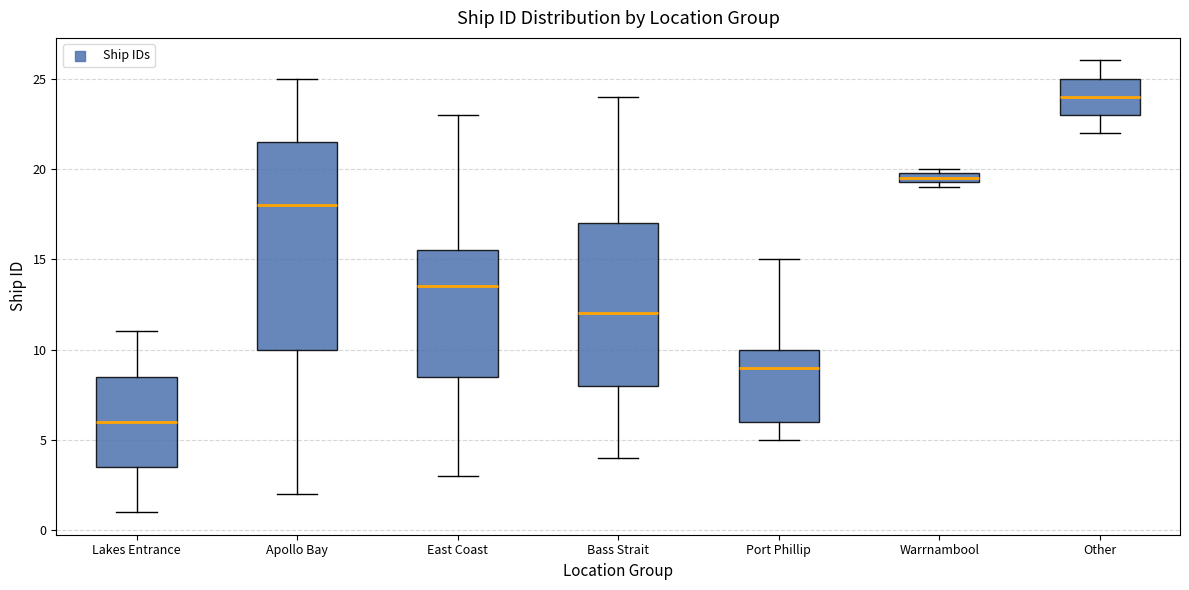

Where is the upper edge of the box for Port Phillip on the y-axis? The values are not printed on the chart, so give them approximately, as read against the axis.

10.0